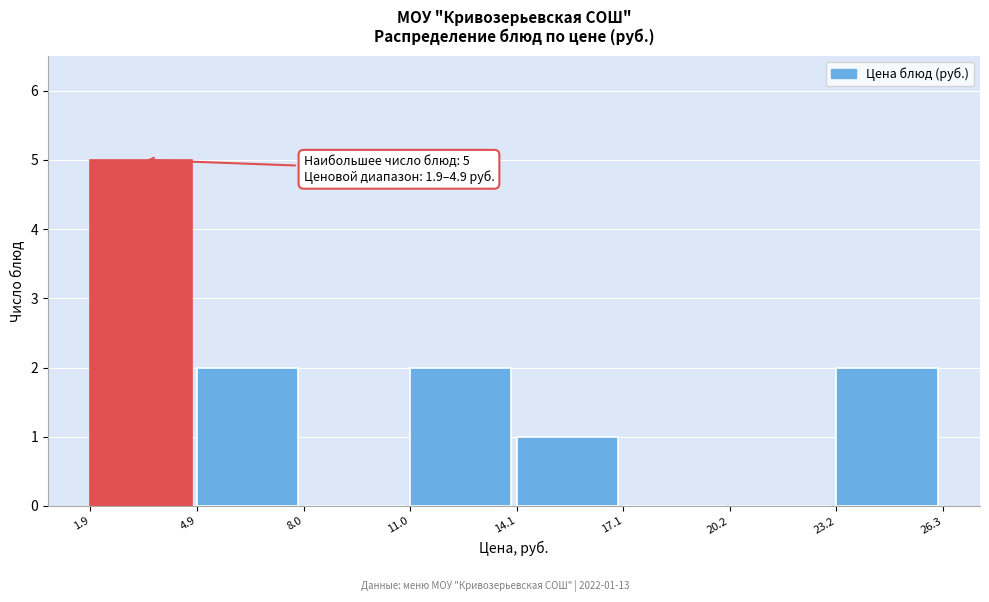

Over which range of the x-axis is the bar tallest?

1.9 to 4.9